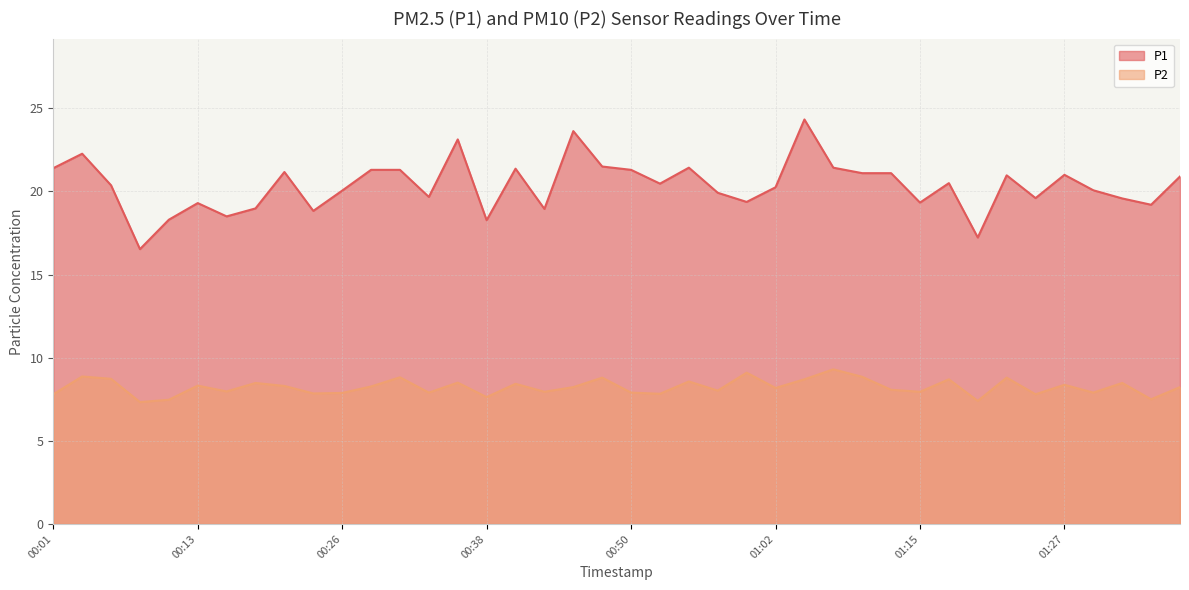

What value does the P1 series have at 2023-03-01T00:33:39?

19.7